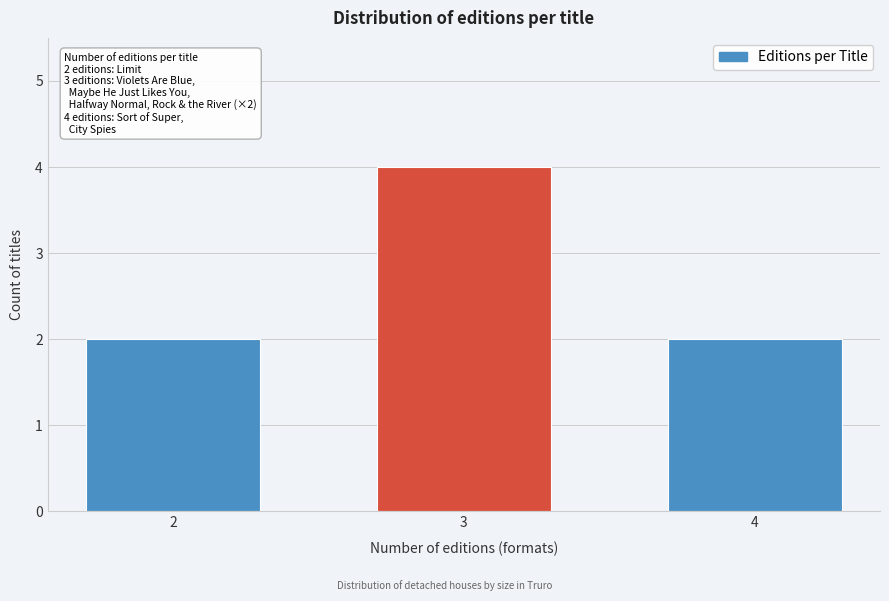

Reading left to right, transcribe all the data shown in this chart.

2	4	2